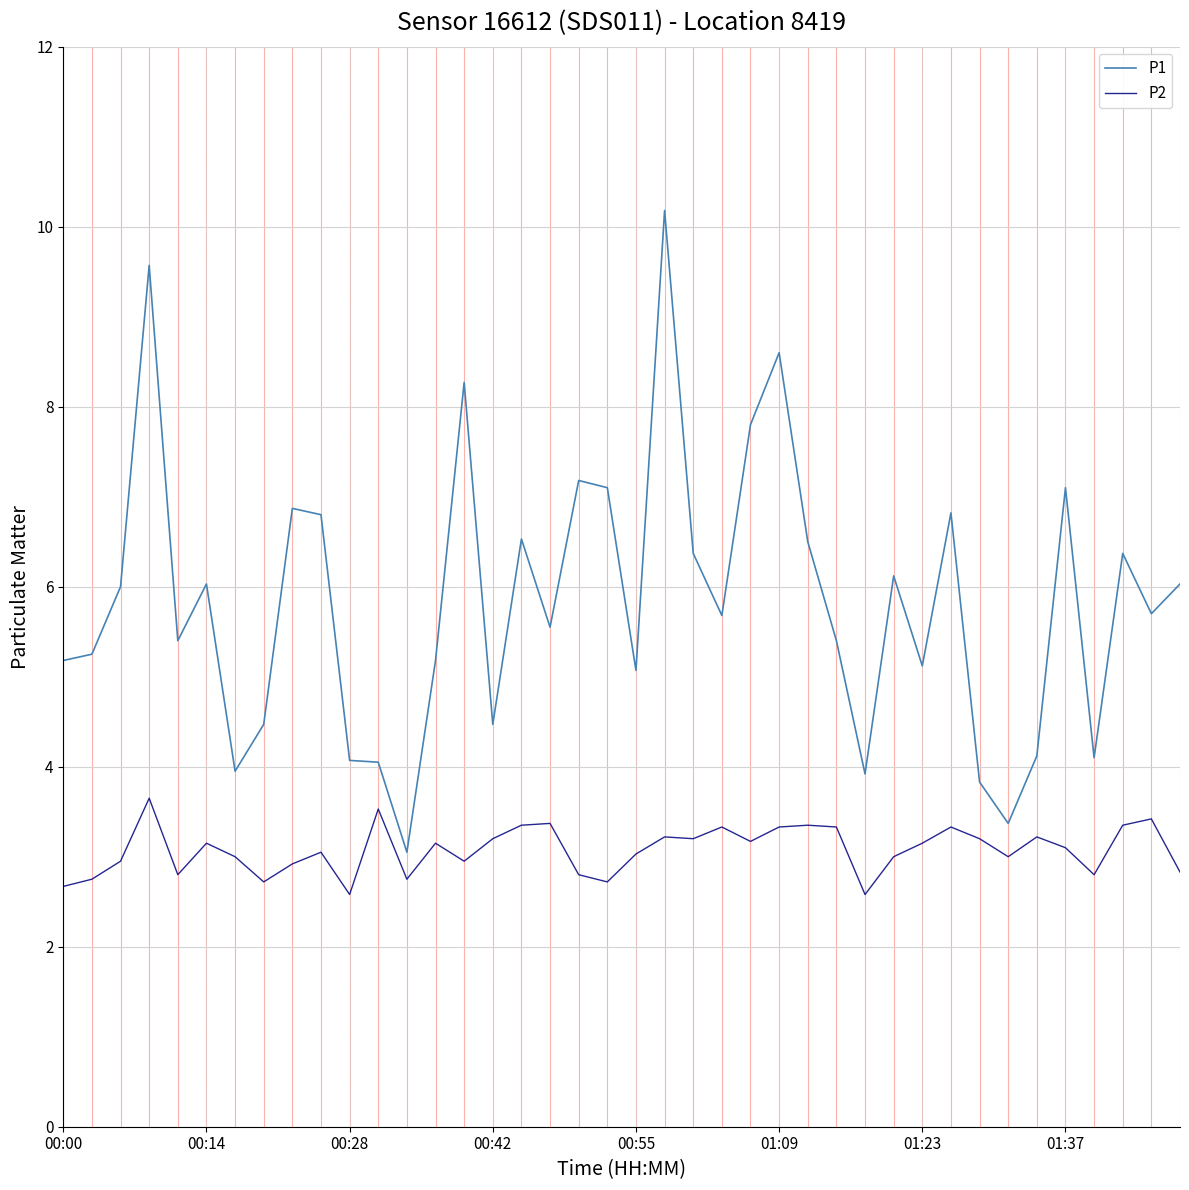

What is the minimum value shown in the chart?

2.6